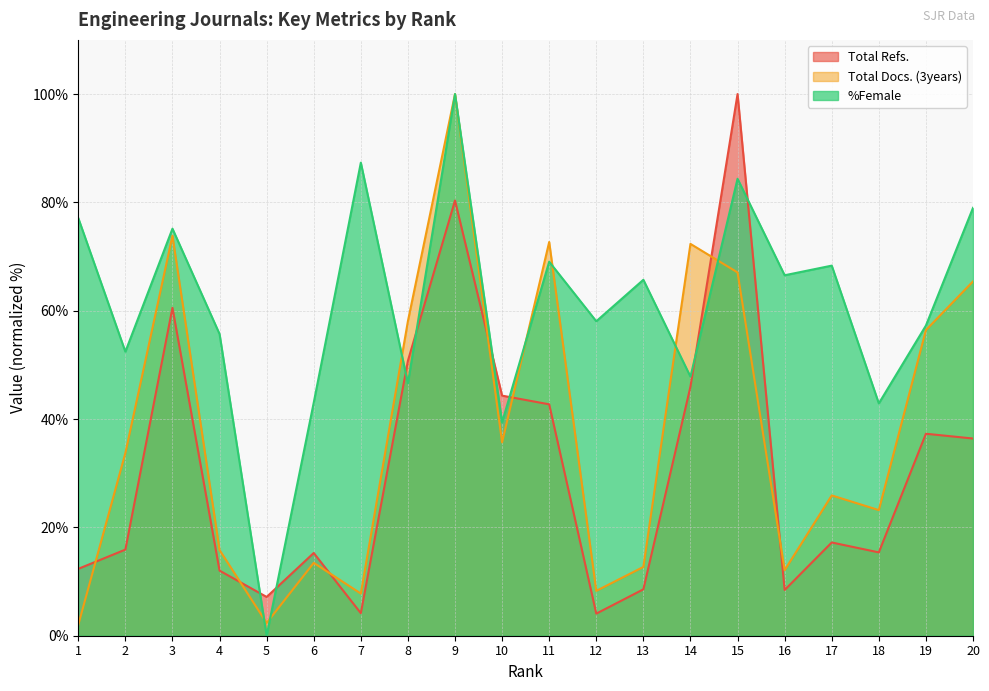

What is the minimum value for Total Docs. (3years)?

2.0